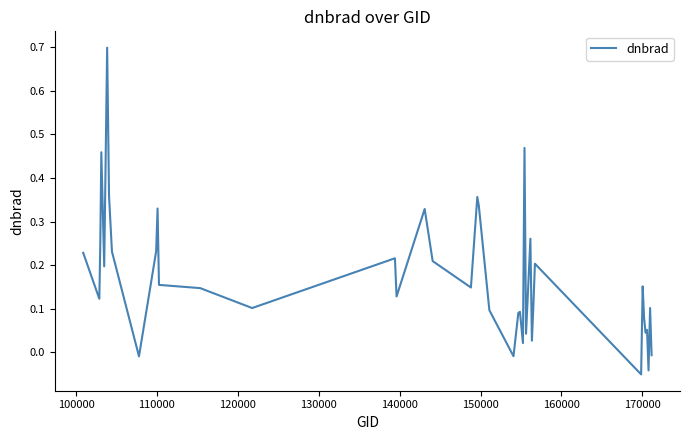

What is the difference between the maximum and minimum values?

0.8